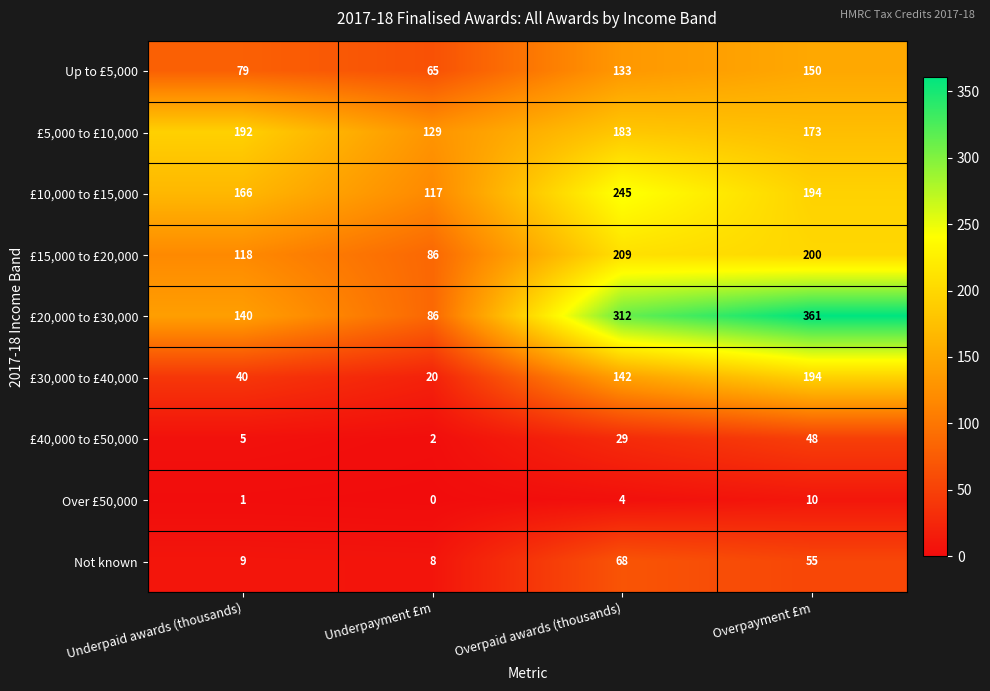

Where is £40,000 to £50,000 nearest to the value 25?

Overpaid awards (thousands)